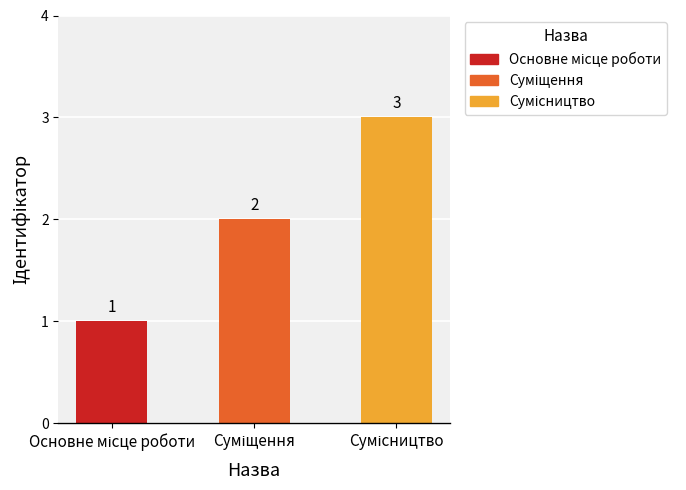

What is the greatest value displayed?

3